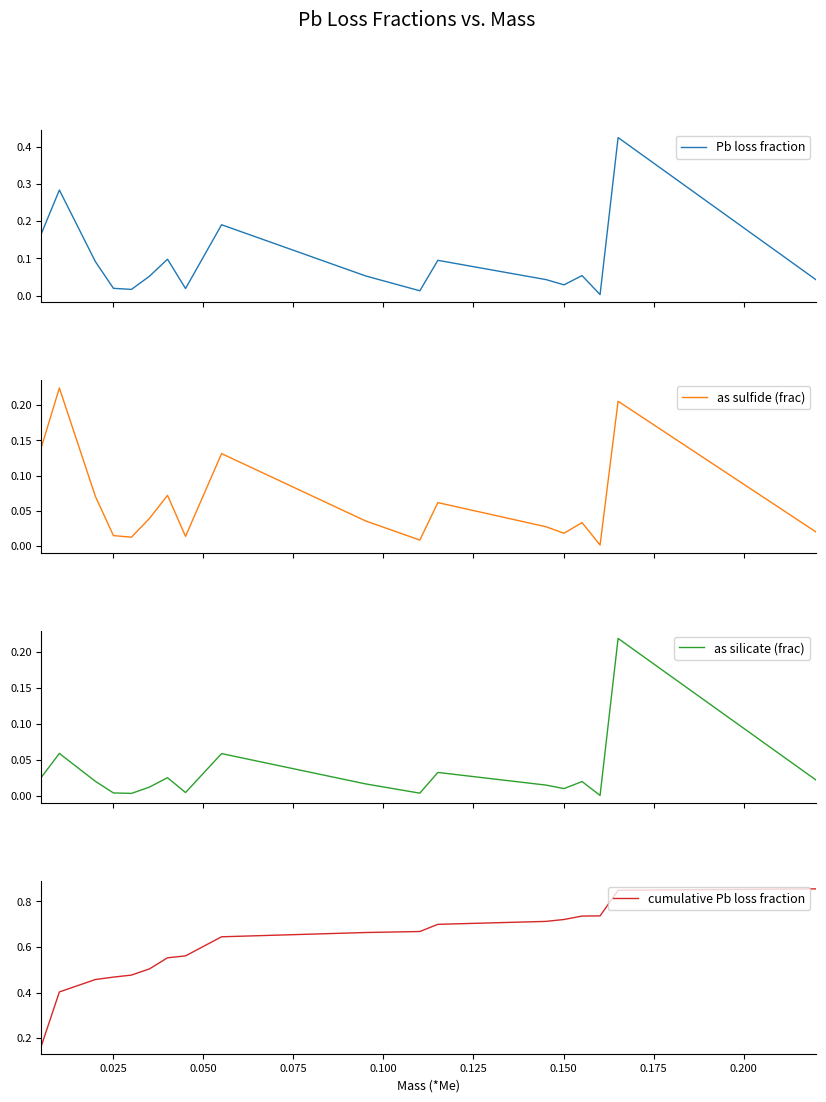

In as silicate (frac), how many points are higher than both neighbors (excluding endpoints)?

6